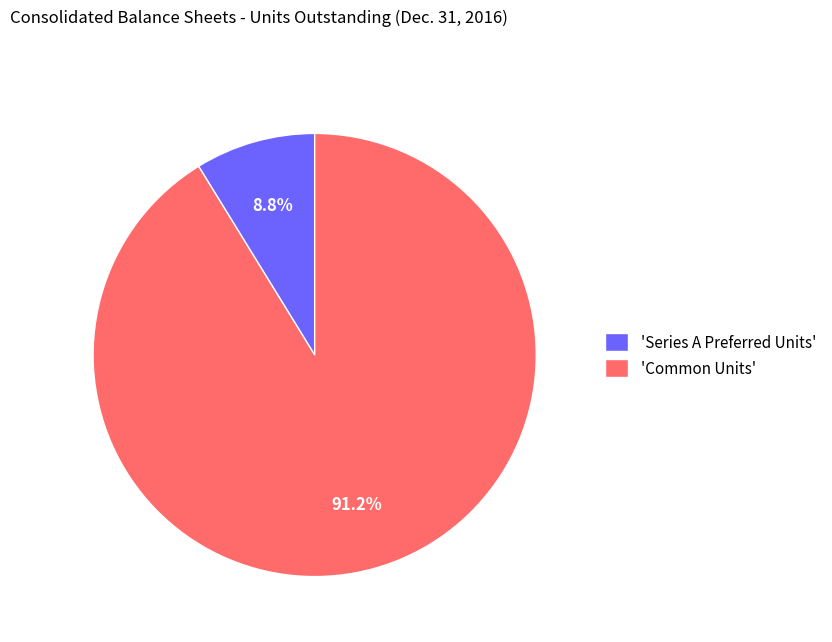

Rank the categories by value from highest to lowest.

'Common Units', 'Series A Preferred Units'